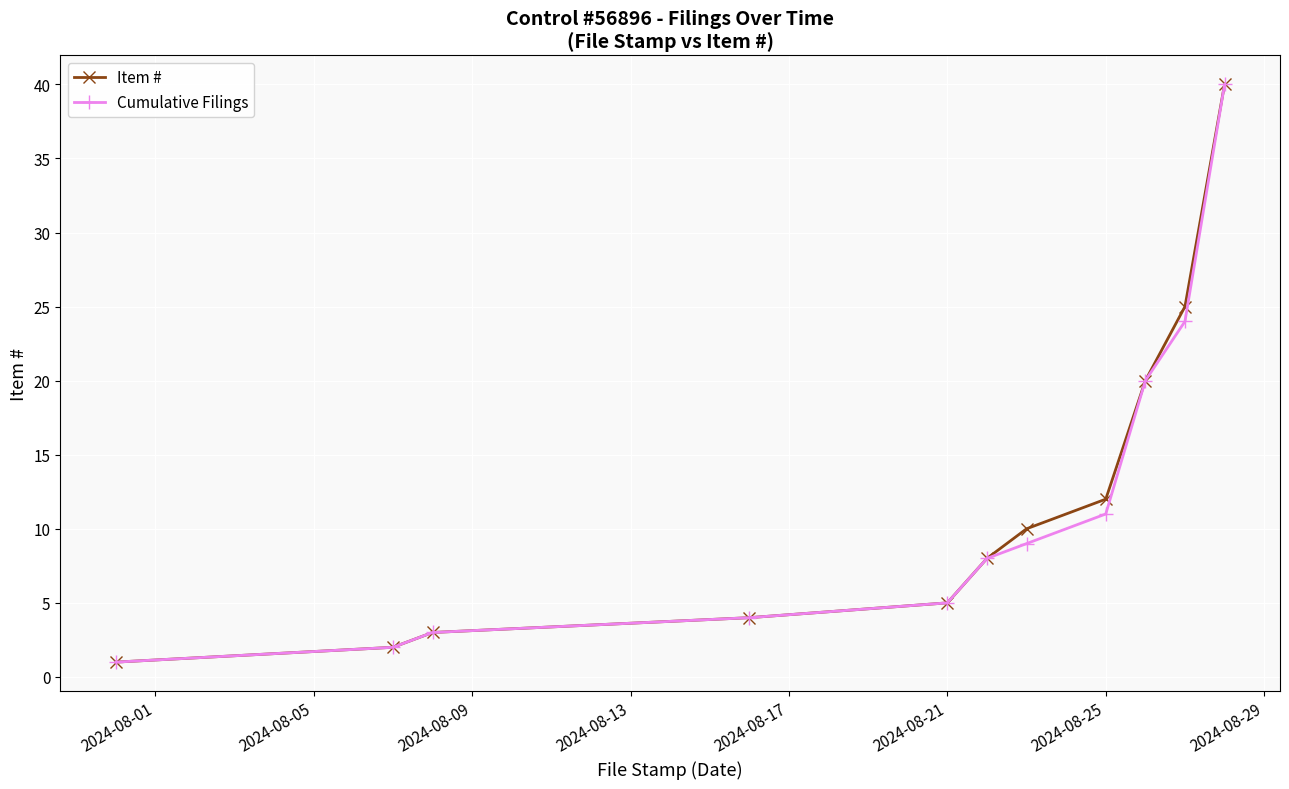

What is the greatest value displayed?

40